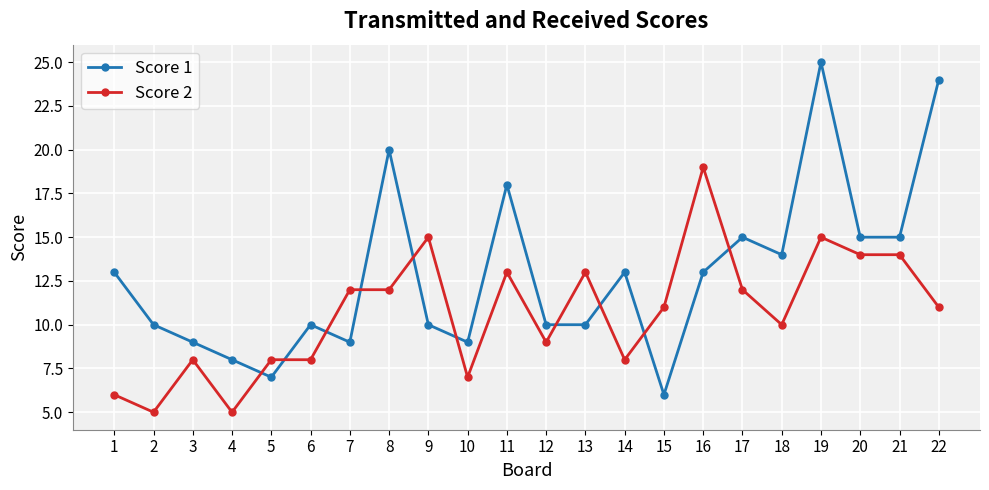

True or false: Score 1 and Score 2 cross at least once.

True